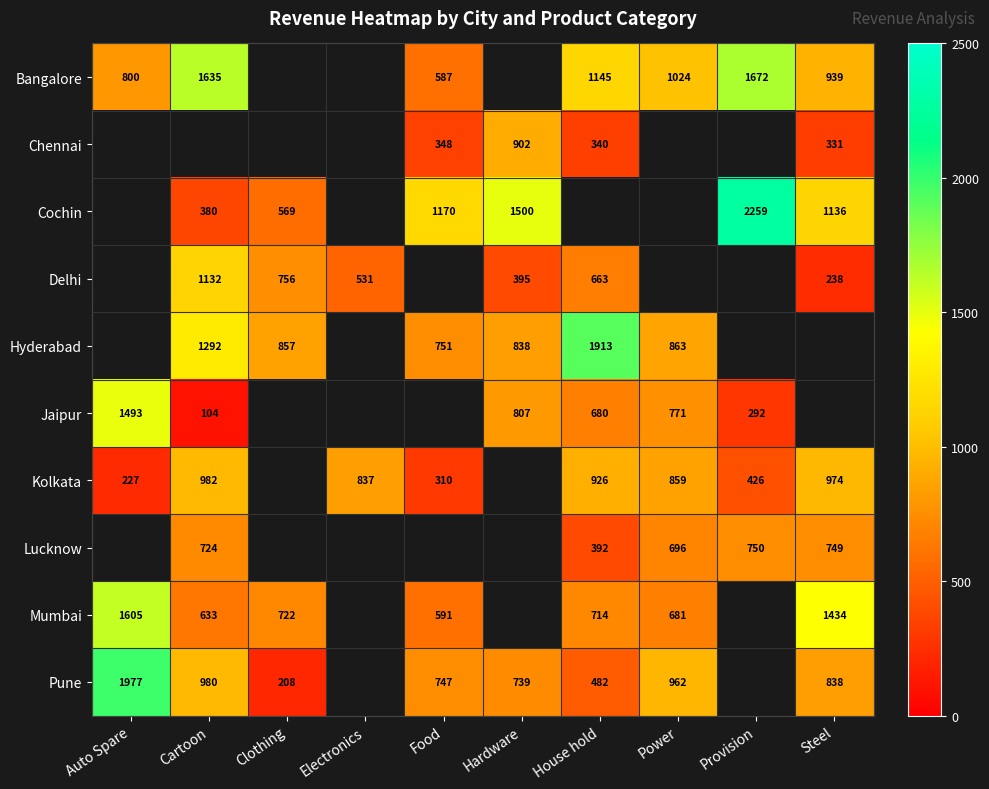

What is the sum of the Kolkata values at Electronics and Cartoon?

1819